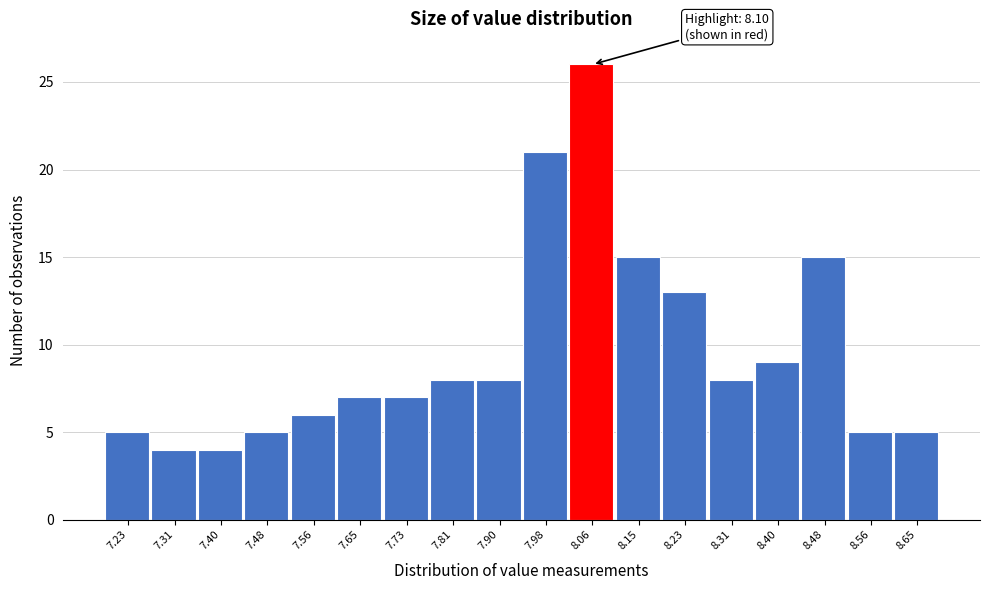

Reading left to right, extract all data points from this chart.

7.23=5	7.31=4	7.40=4	7.48=5	7.56=6	7.65=7	7.73=7	7.81=8	7.90=8	7.98=21	8.06=26	8.15=15	8.23=13	8.31=8	8.40=9	8.48=15	8.56=5	8.65=5